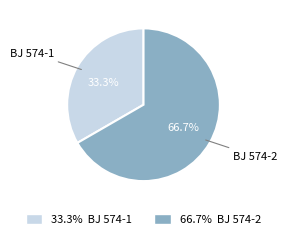

Is the sum of 33.3% BJ 574-1 and 66.7% BJ 574-2 greater than half?

Yes